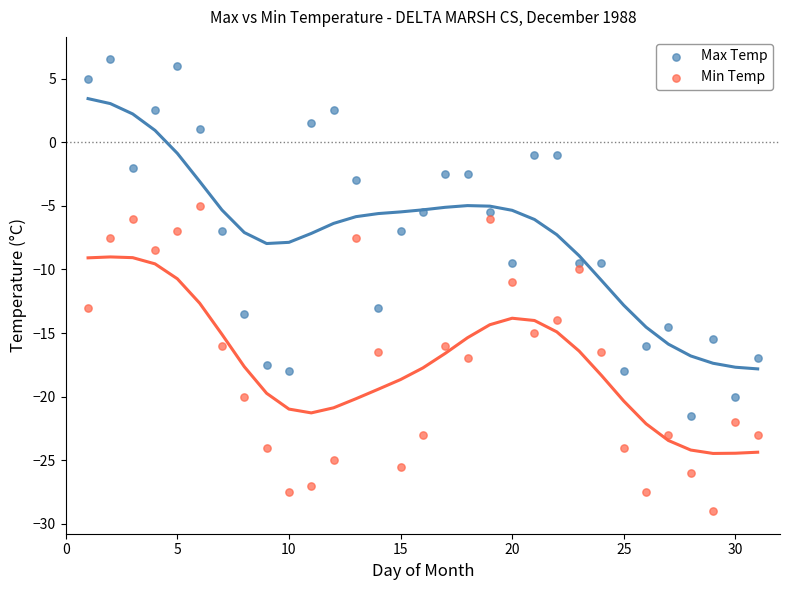

Across all data points, what is the range of X values (max minus min)?

30.0